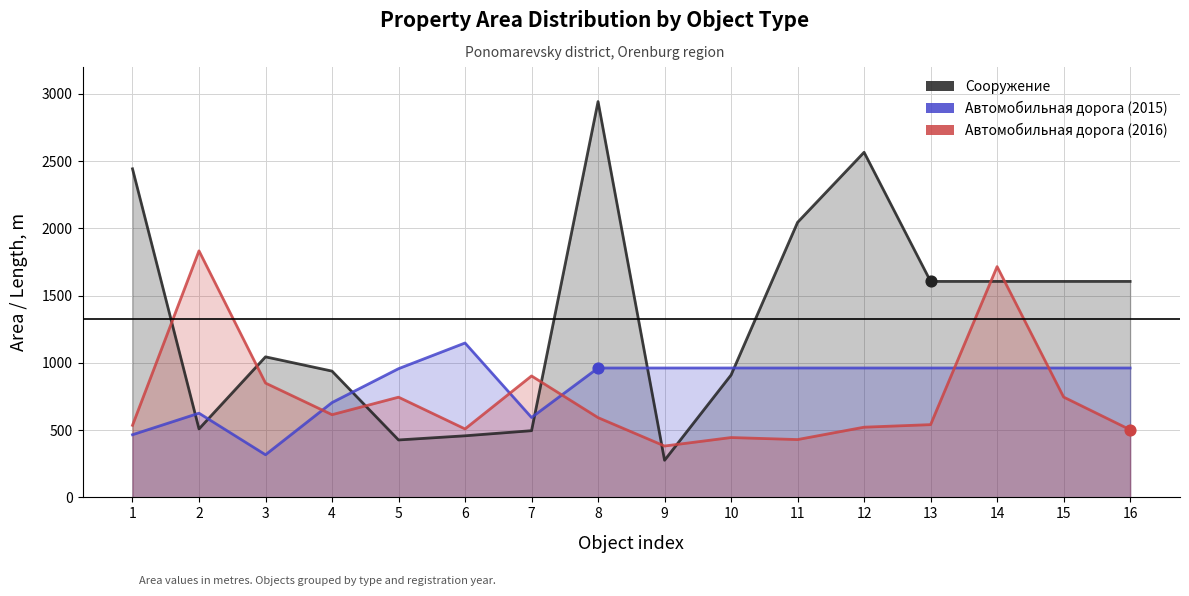

What are all the series names shown in the legend?

Сооружение, Автомобильная дорога (2015), Автомобильная дорога (2016)